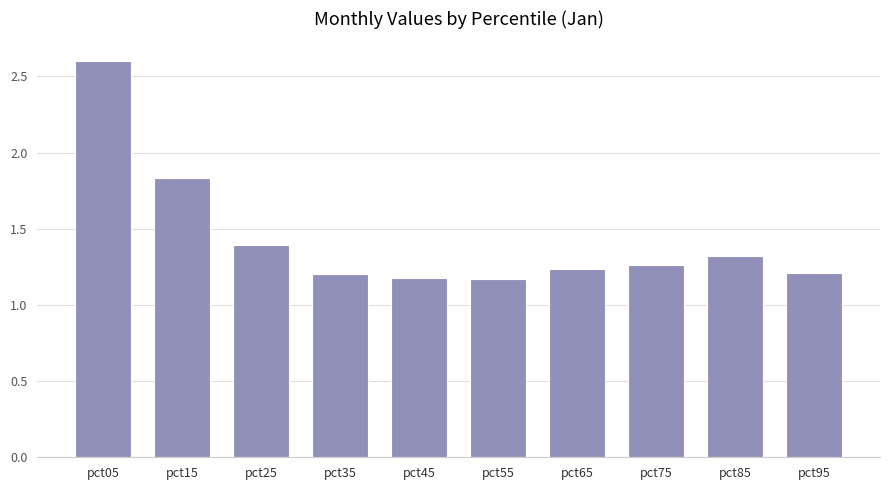

What is the approximate value at pct25?

1.4